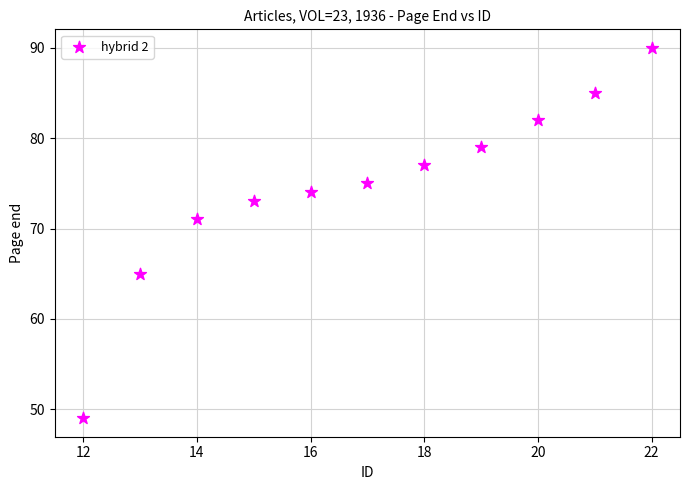

What Y value in the scatter plot is closest to 69?

71